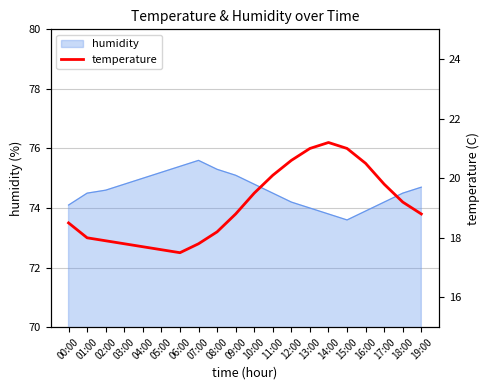

What is the minimum value for humidity?

73.6